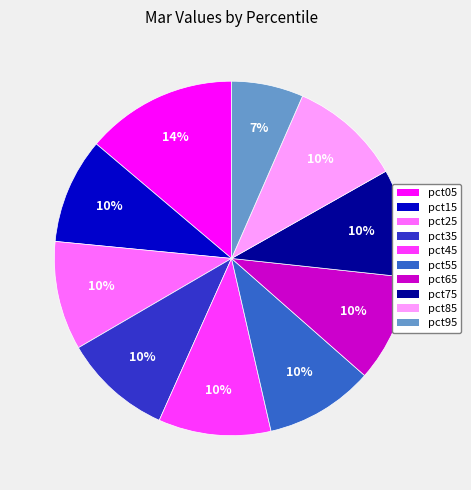

Which category has the biggest portion of the pie?

pct05